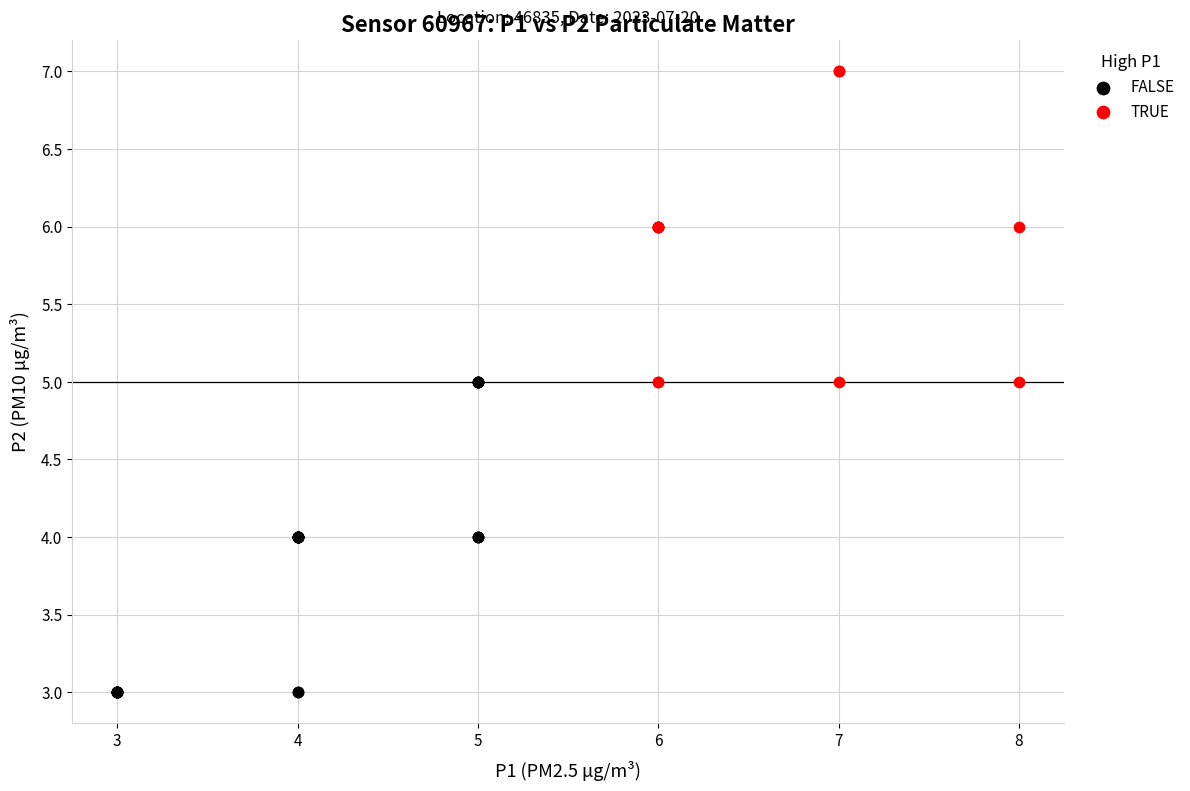

Which series has the widest spread of Y values?

FALSE